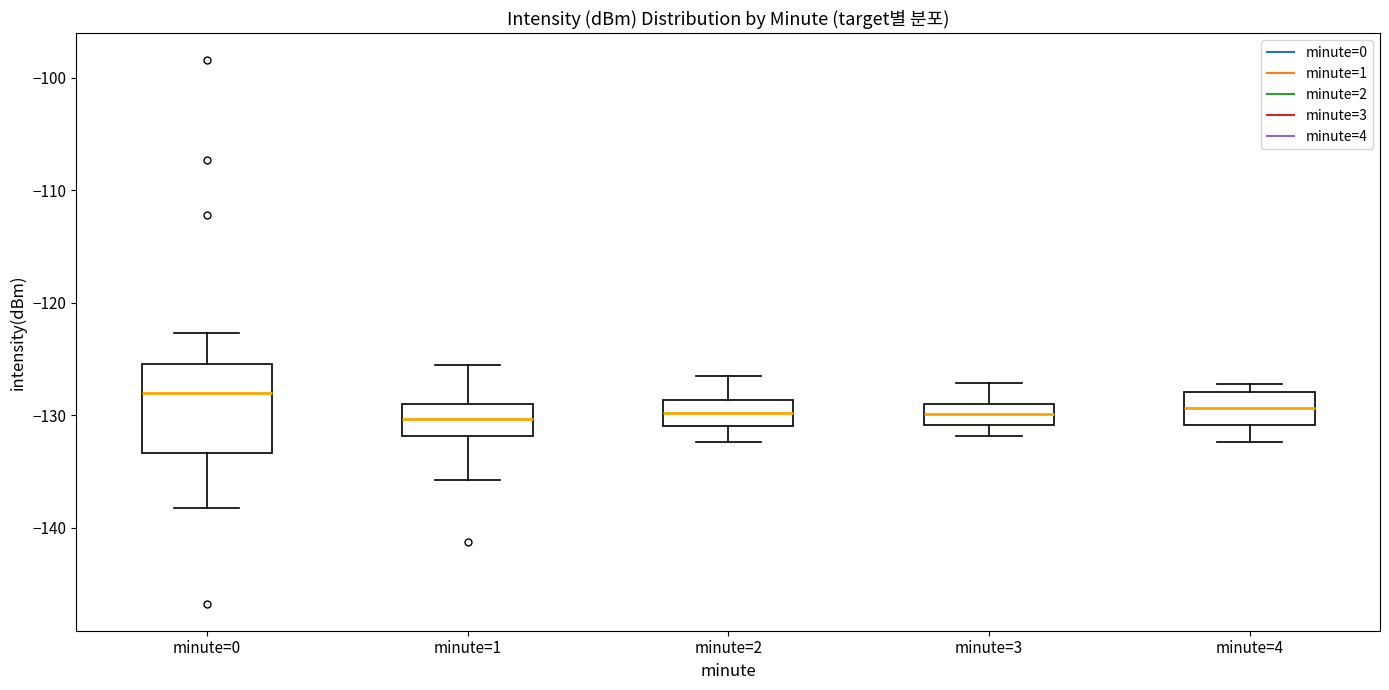

Reading left to right, read every box against the y-axis: the position of its median line, the range the box covers, and the ends of its whiskers. The values are not printed on the chart, so give them approximately, as read against the axis.

minute=0: median -128, box -133 to -125, whiskers -138 to -123
minute=1: median -130, box -132 to -129, whiskers -136 to -125
minute=2: median -130, box -131 to -129, whiskers -132 to -126
minute=3: median -130, box -131 to -129, whiskers -132 to -127
minute=4: median -129, box -131 to -128, whiskers -132 to -127